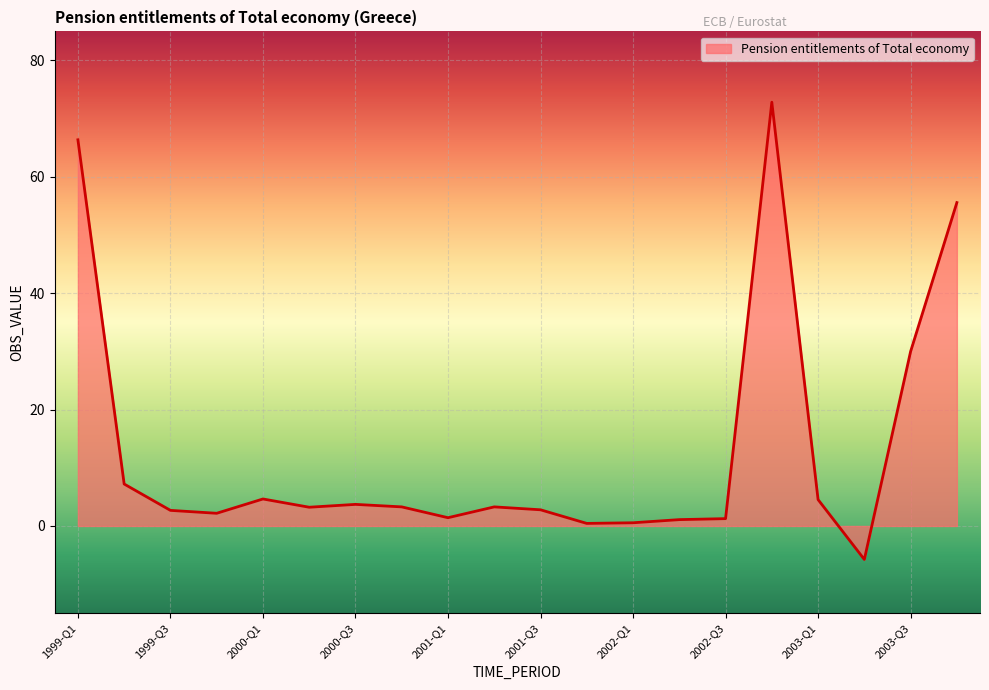

What is the smallest value displayed?

-5.8